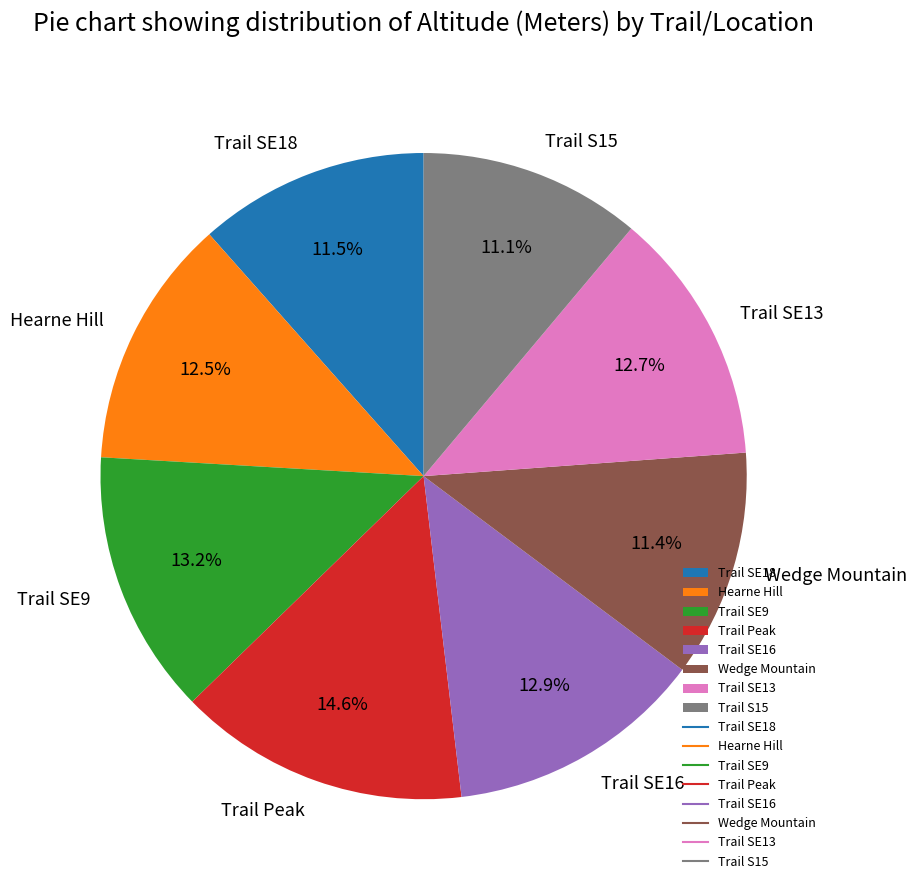

What is the total percentage of Trail S15 and Trail Peak?

25.7%